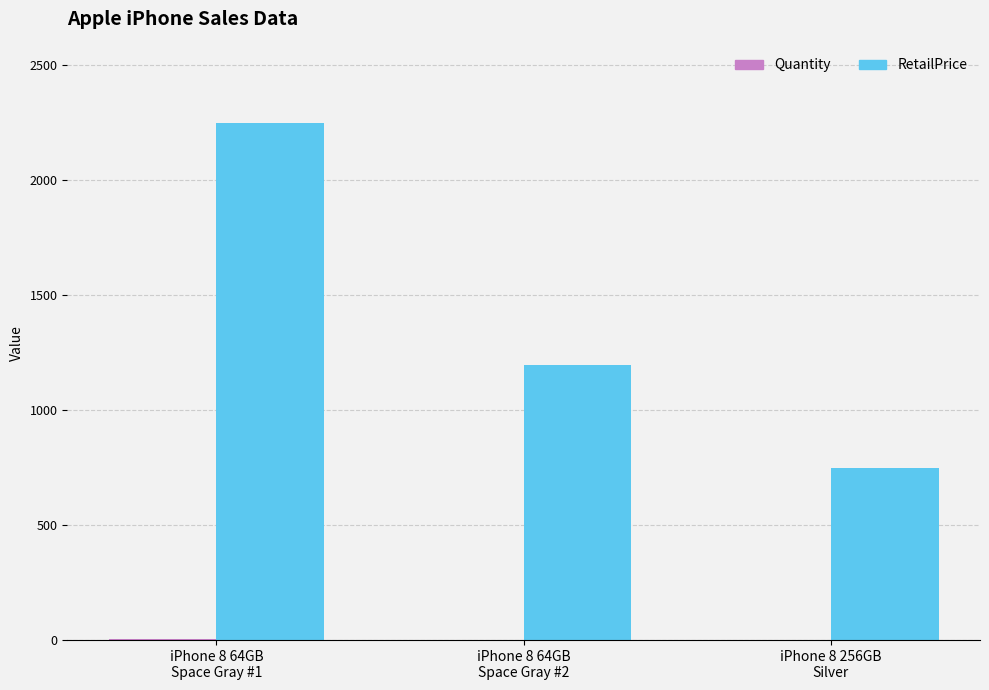

Which series has the largest total across all categories?

RetailPrice